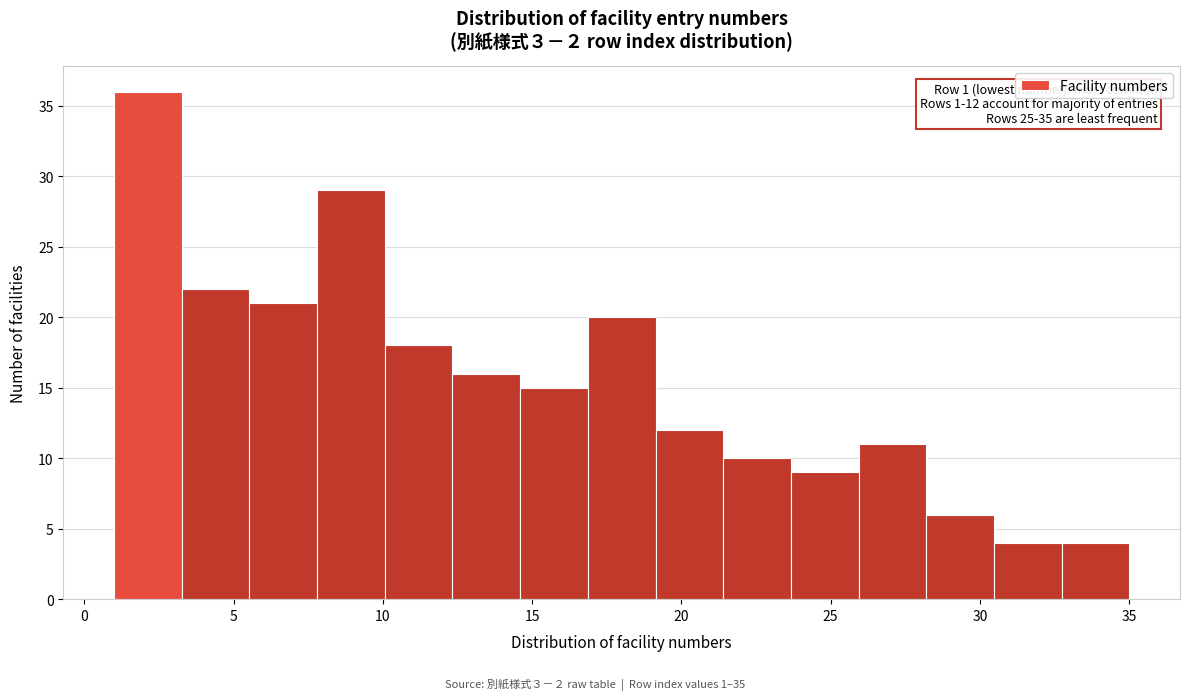

Which range on the x-axis has the tallest bar?

1.0 to 3.5